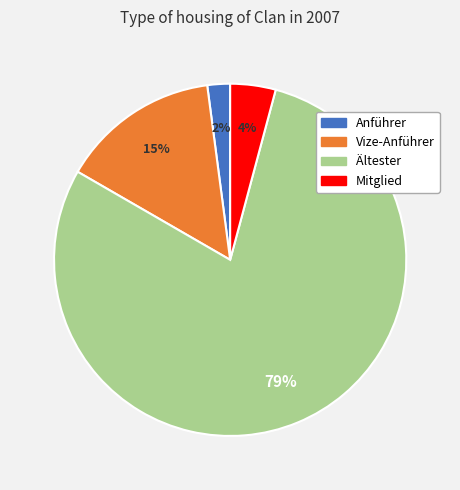

Is the sum of Ältester and Anführer greater than half?

Yes